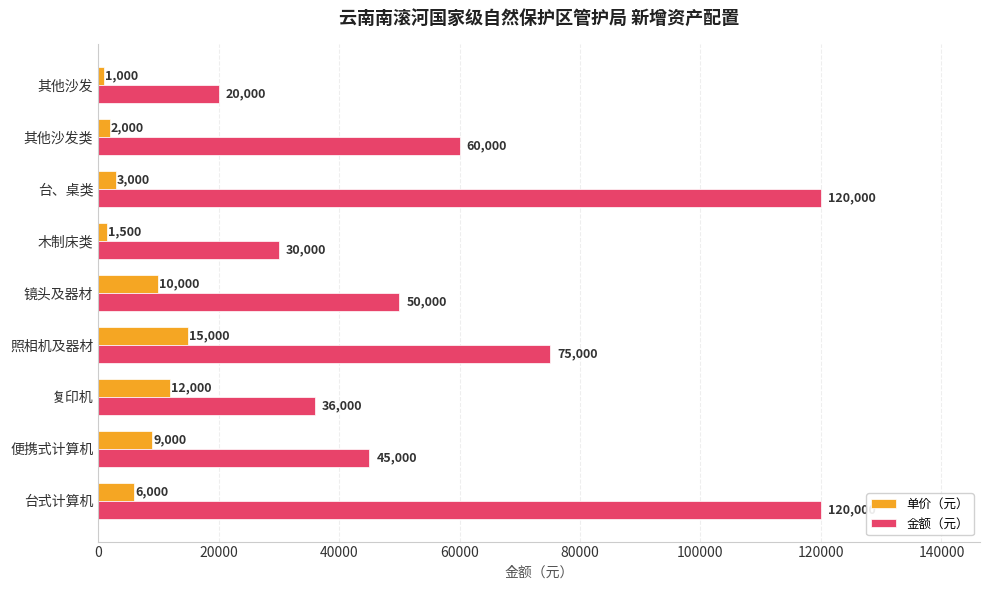

Which category has the lowest value in the 单价（元） series?

其他沙发